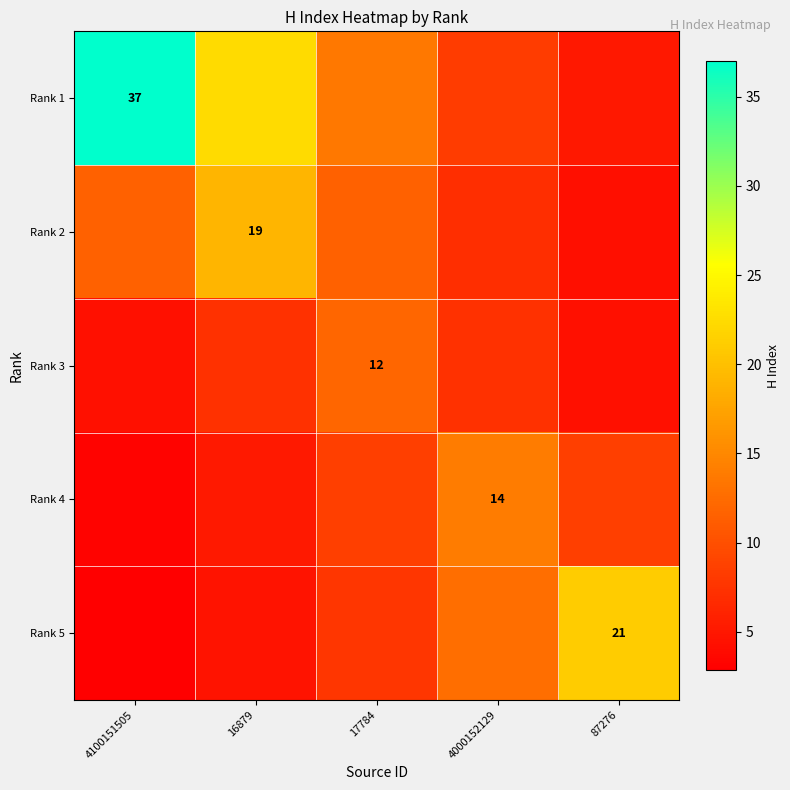

What is the difference between the highest and lowest values at 87276?

16.8